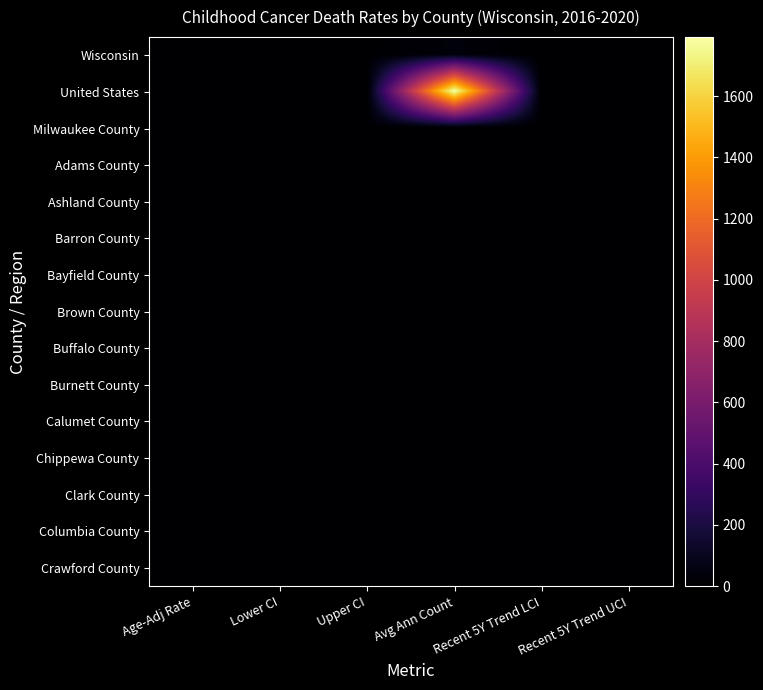

What is the difference between the highest and lowest values at Recent 5Y Trend LCI?

2.7